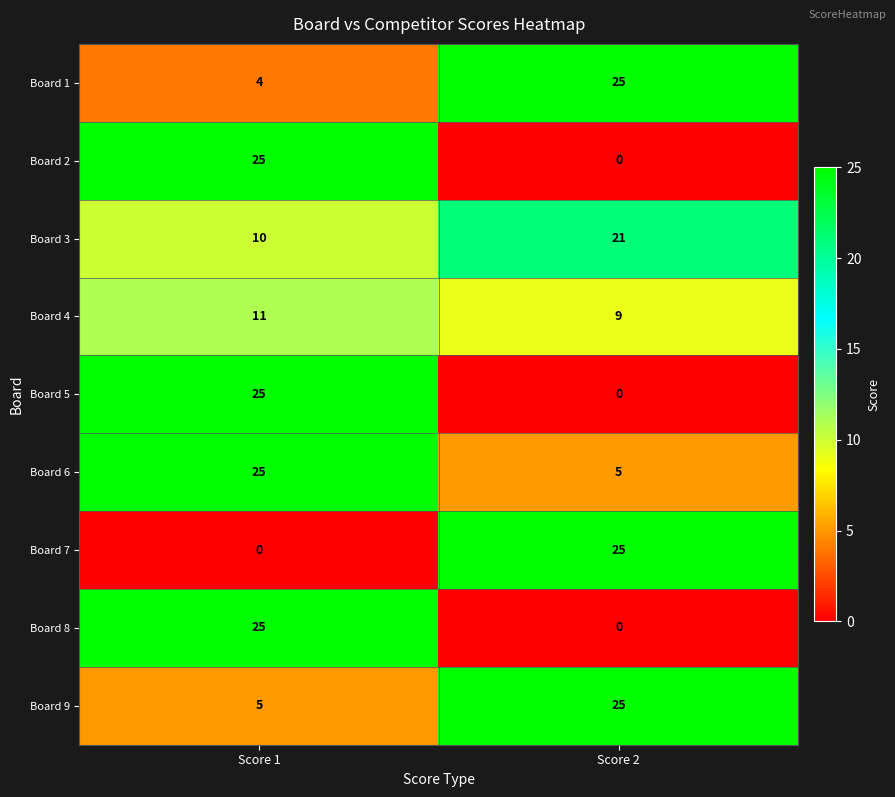

How many positive values does the Board 7 series have?

1